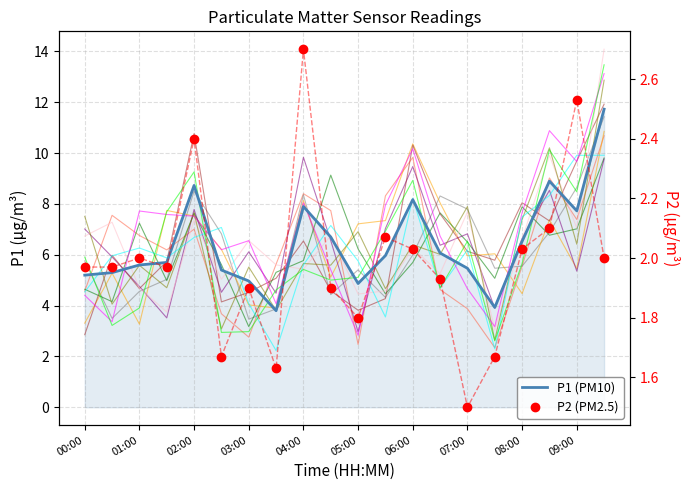

Rank the categories by P1 (PM10) value from highest to lowest.

19, 17, 04:00, 12, 08:00, 18, 09:00, 16, 13, 11, 03:00, 02:00, 14, 05:00, 01:00, 00:00, 06:00, 10, 15, 07:00